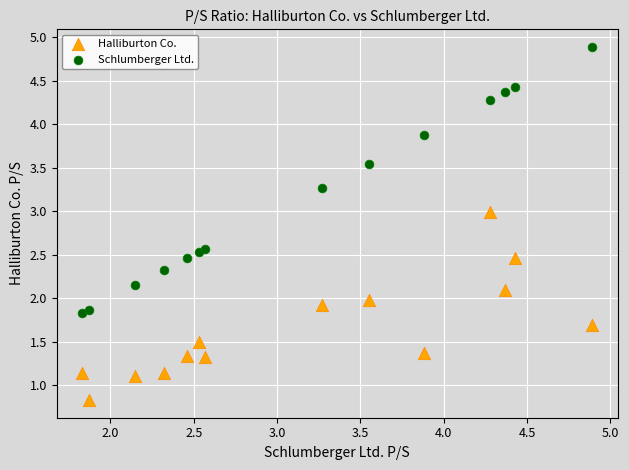

Which series contains the lowest Y value?

Halliburton Co.